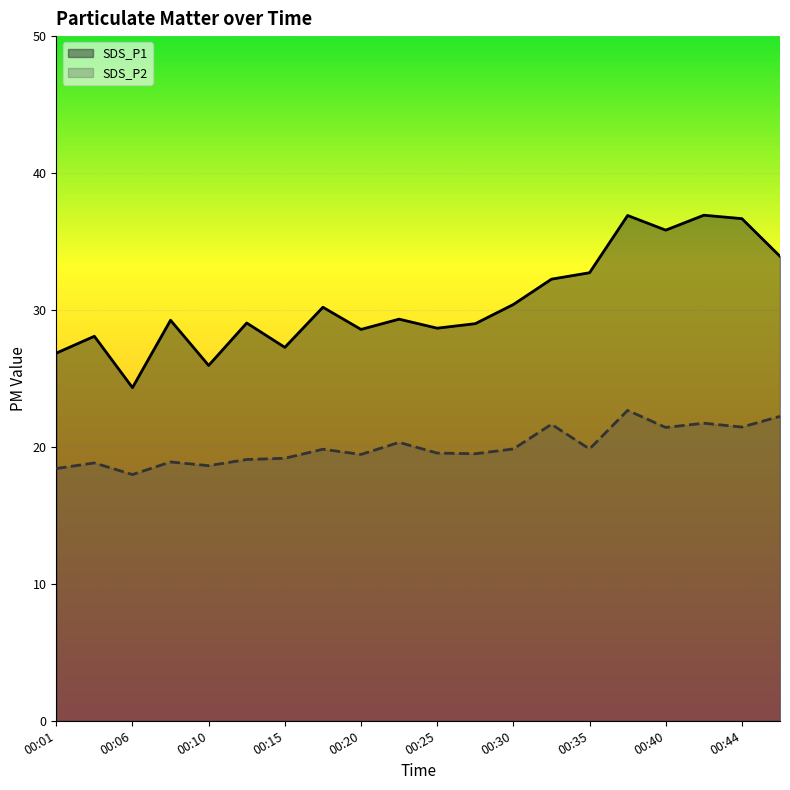

What is the maximum value for SDS_P2?

22.7